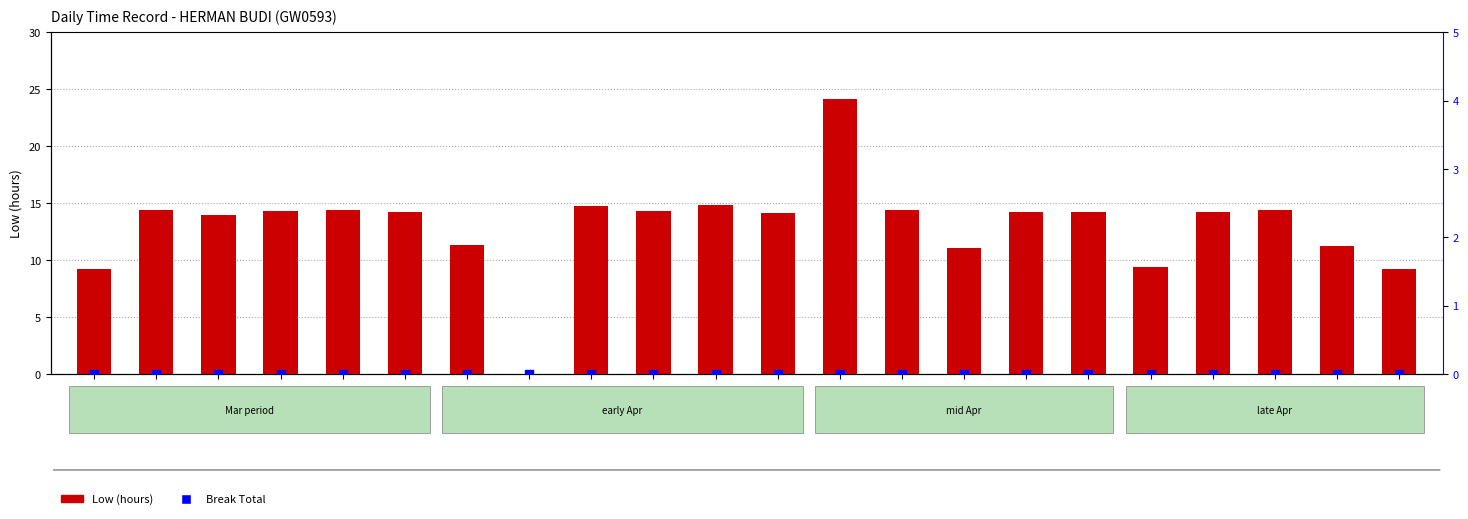

At which category is the sum across all series the highest?

10-Mon